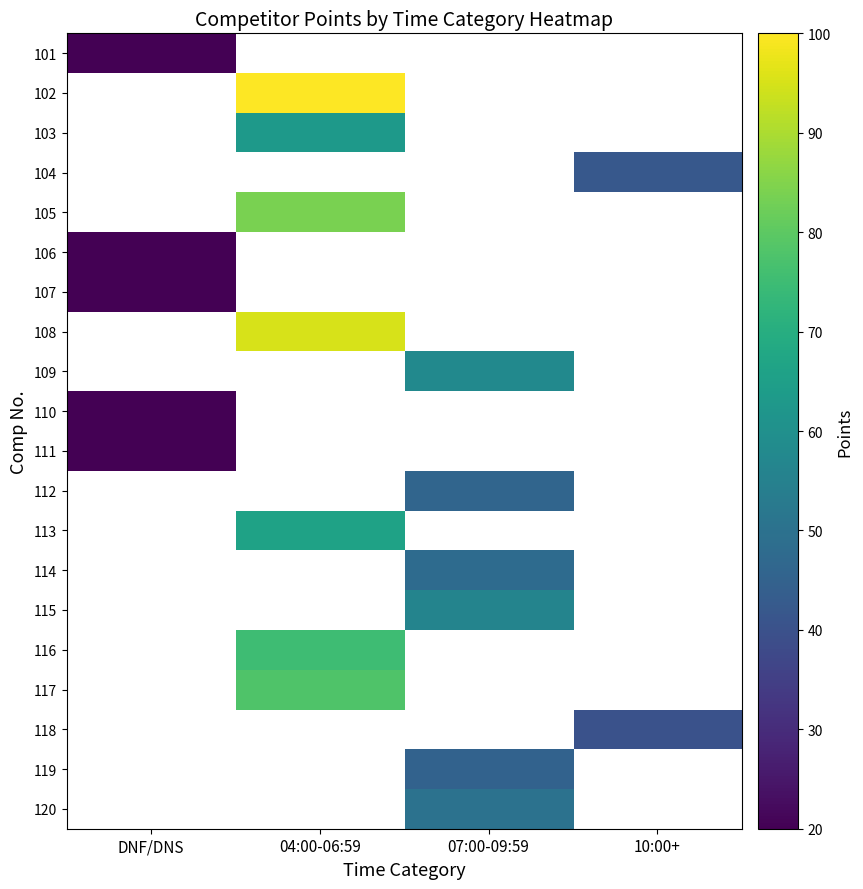

At which label is 107 closest to 20?

DNF/DNS